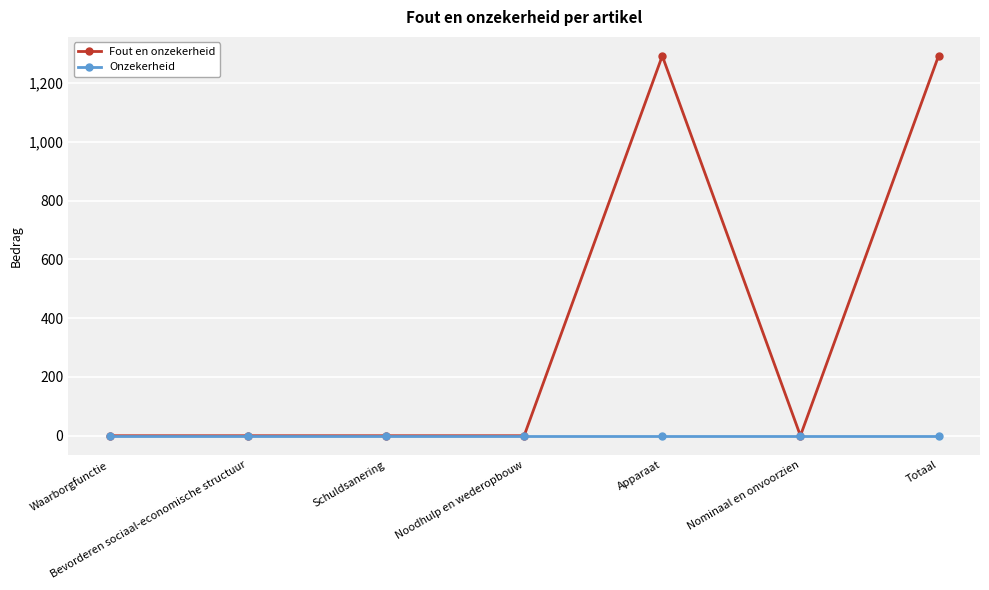

Reading left to right, list all the values displayed in this chart.

Fout en onzekerheid: Waarborgfunctie=0	Bevorderen sociaal-economische structuur=0	Schuldsanering=0	Noodhulp en wederopbouw=0	Apparaat=1293	Nominaal en onvoorzien=0	Totaal=1293
Onzekerheid: Waarborgfunctie=0	Bevorderen sociaal-economische structuur=0	Schuldsanering=0	Noodhulp en wederopbouw=0	Apparaat=0	Nominaal en onvoorzien=0	Totaal=0